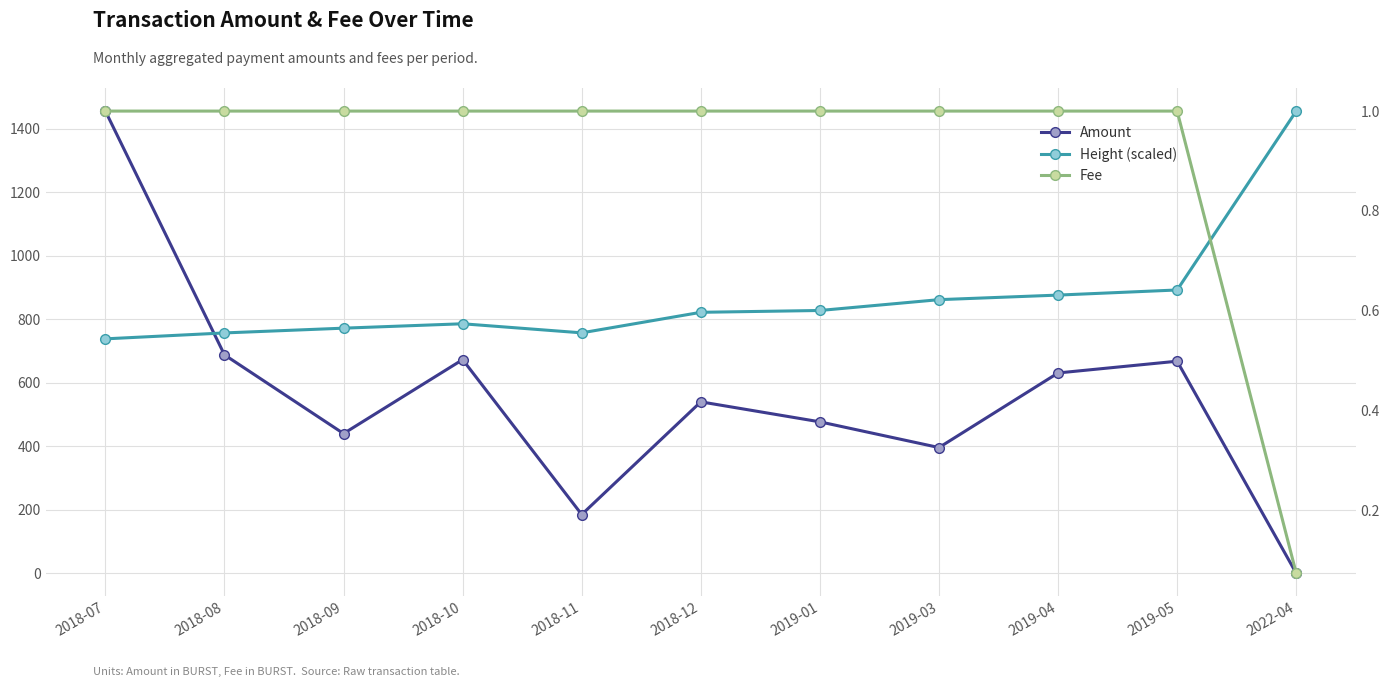

Reading left to right, extract all data points from this chart.

Amount: 1456.0	688.0	440.0	673.0	185.0	540.0	477.0	396.0	631.0	668.0	0.0
Height (scaled): 738.4	757.1	772.1	786.0	757.3	822.1	827.8	861.9	876.3	892.4	1456.0
Fee: 1.0	1.0	1.0	1.0	1.0	1.0	1.0	1.0	1.0	1.0	0.1